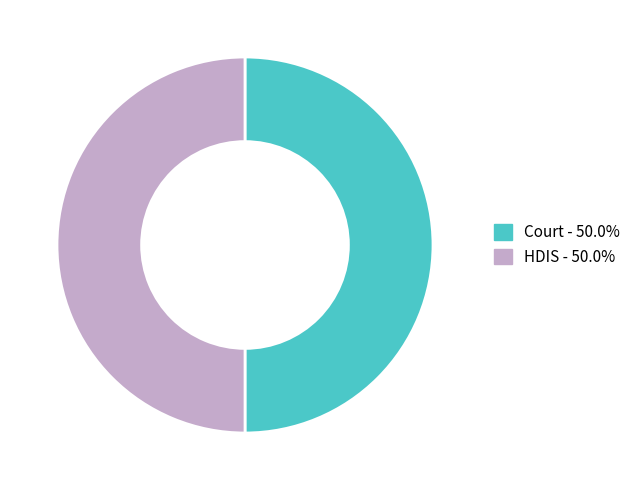

Combined, do HDIS and Court account for over 50%?

Yes